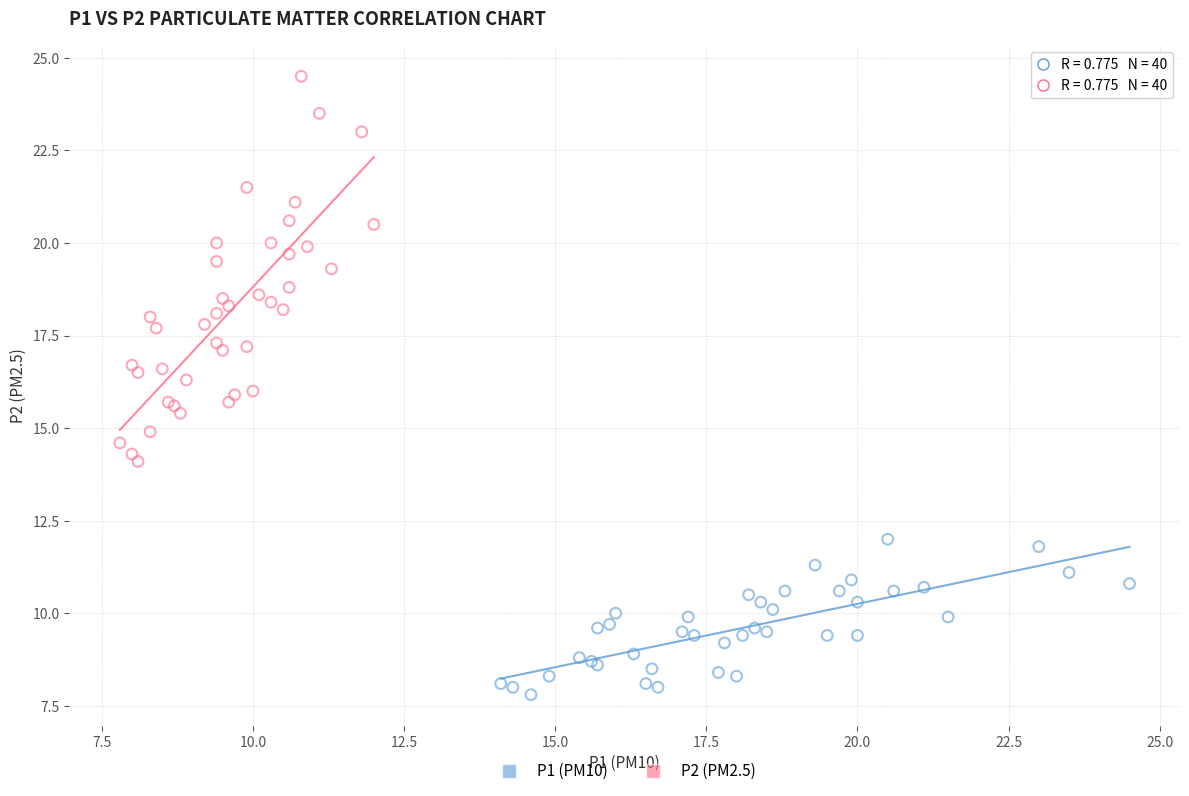

Which series reaches the maximum Y coordinate?

P2 (PM2.5)